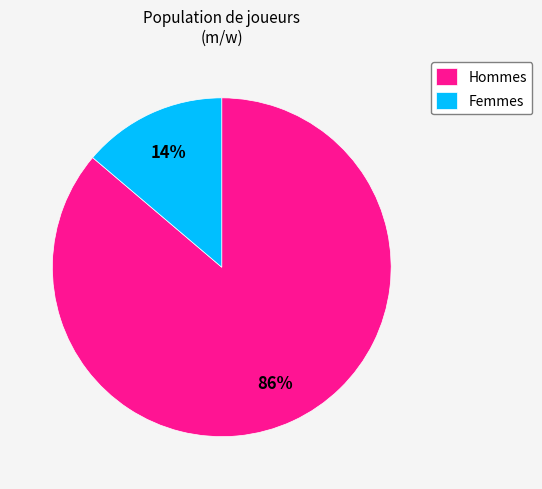

Which category has the biggest portion of the pie?

Hommes